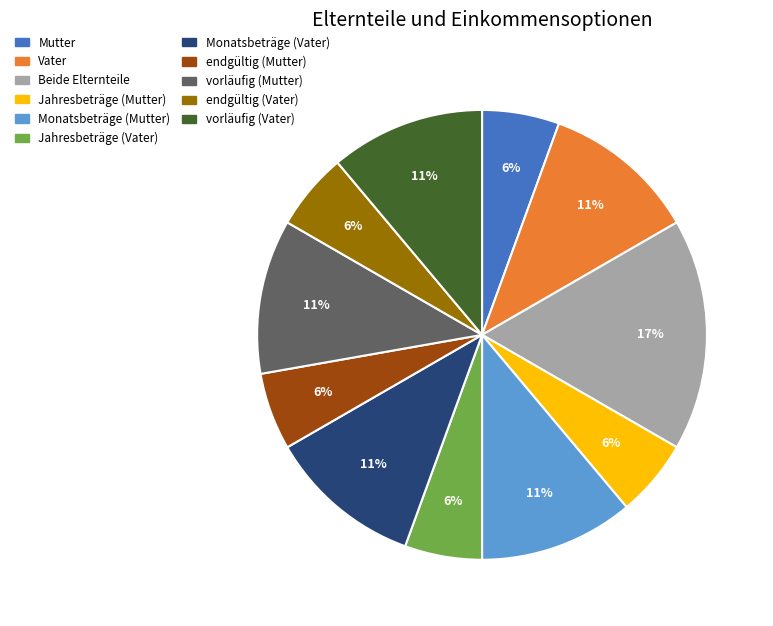

What is the largest slice in the pie chart?

Beide Elternteile